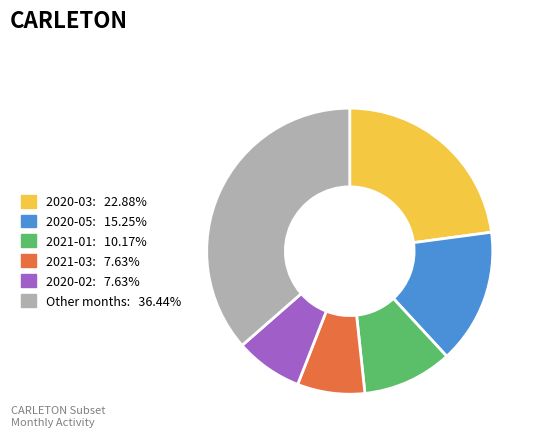

Does 2020-03: 22.88% account for over 50% of the chart?

No